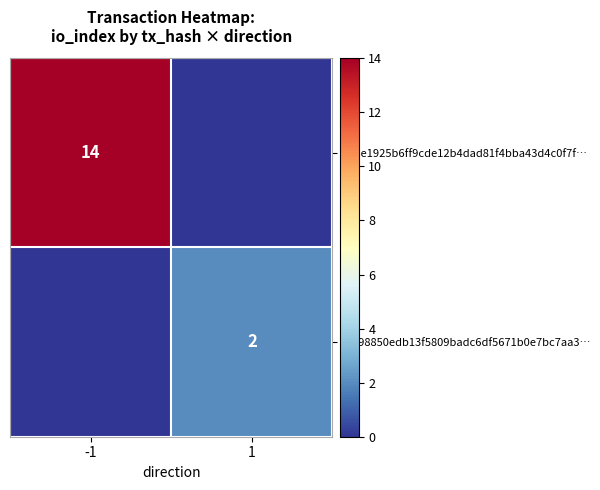

The 37ee1925b6ff9cde12b4dad81f4bba43d4c0f7f… series shows 14 at -1. True or false?

True